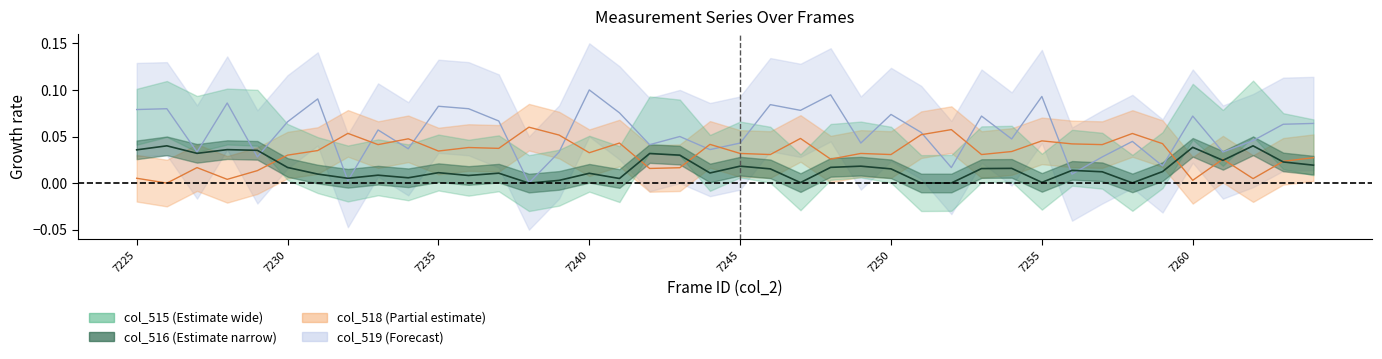

What is the total value across all series at 7264?

0.1